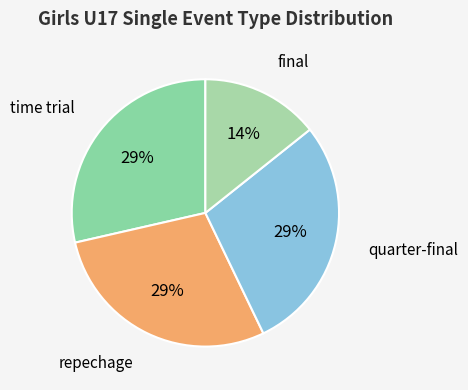

Does any single category account for the majority?

No